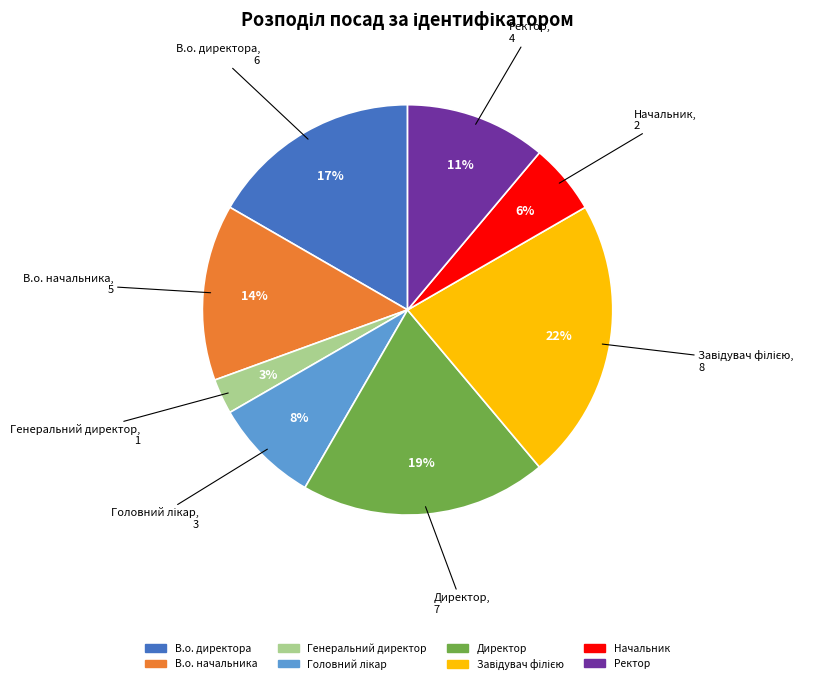

To the nearest percent, what is the average slice percentage?

12%